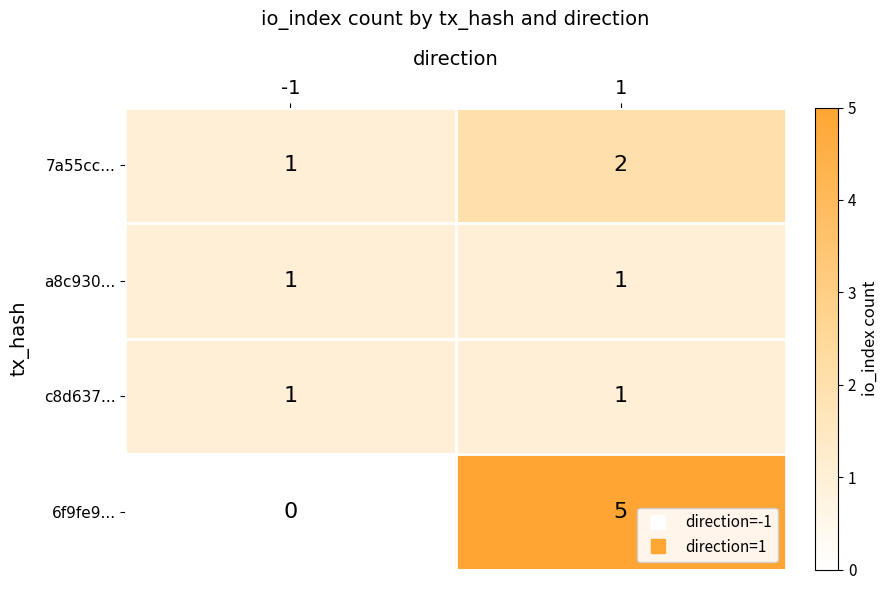

How many data points does each series have?

2